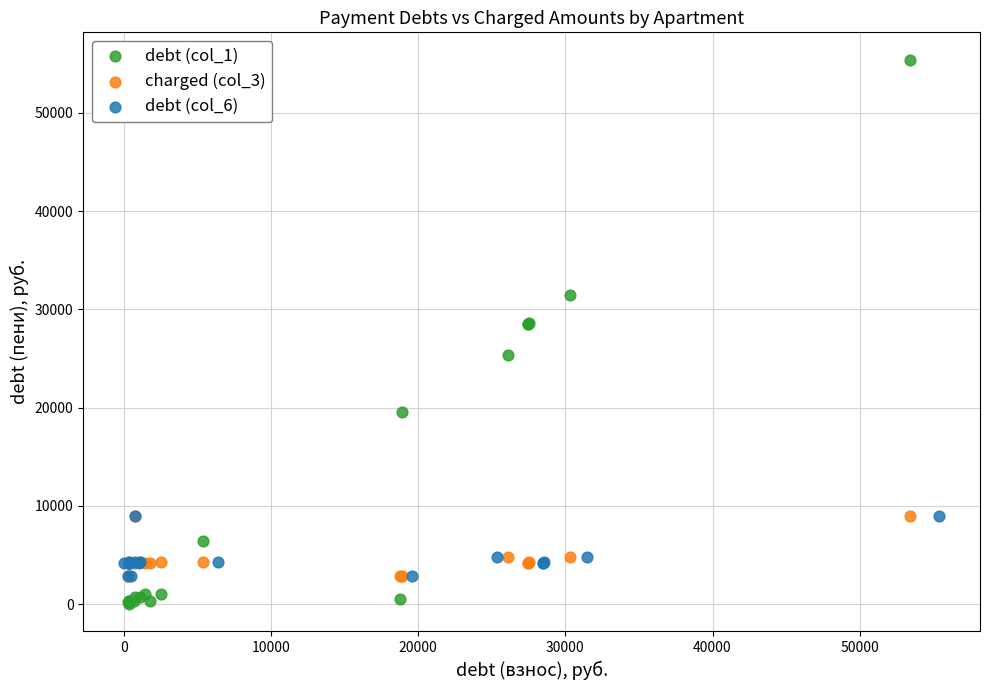

Which series contains the highest Y value?

debt (col_1)